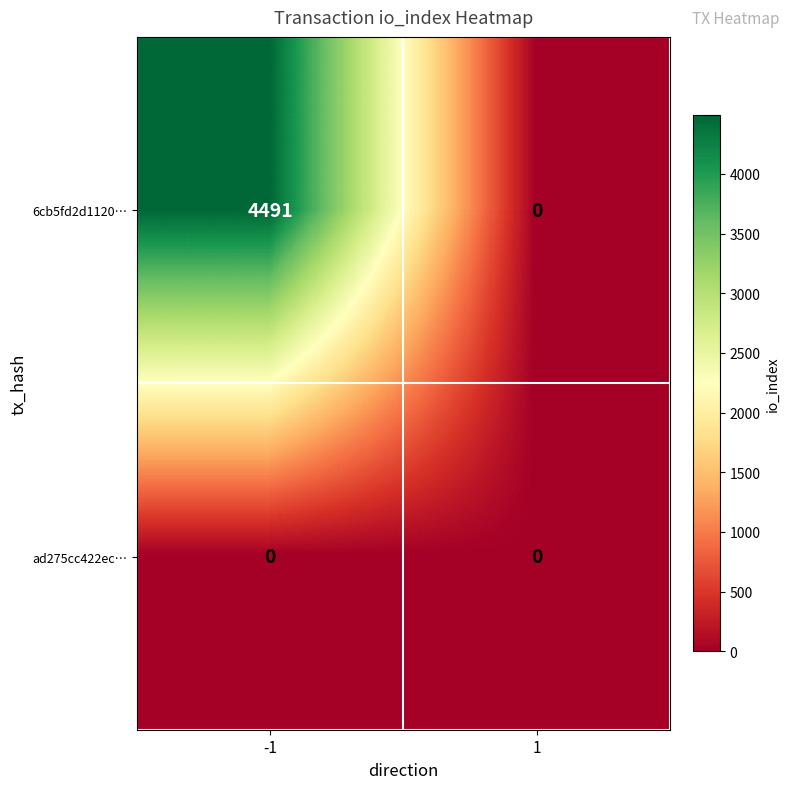

Is it true that 6cb5fd2d1120… equals 1513 at 1?

False